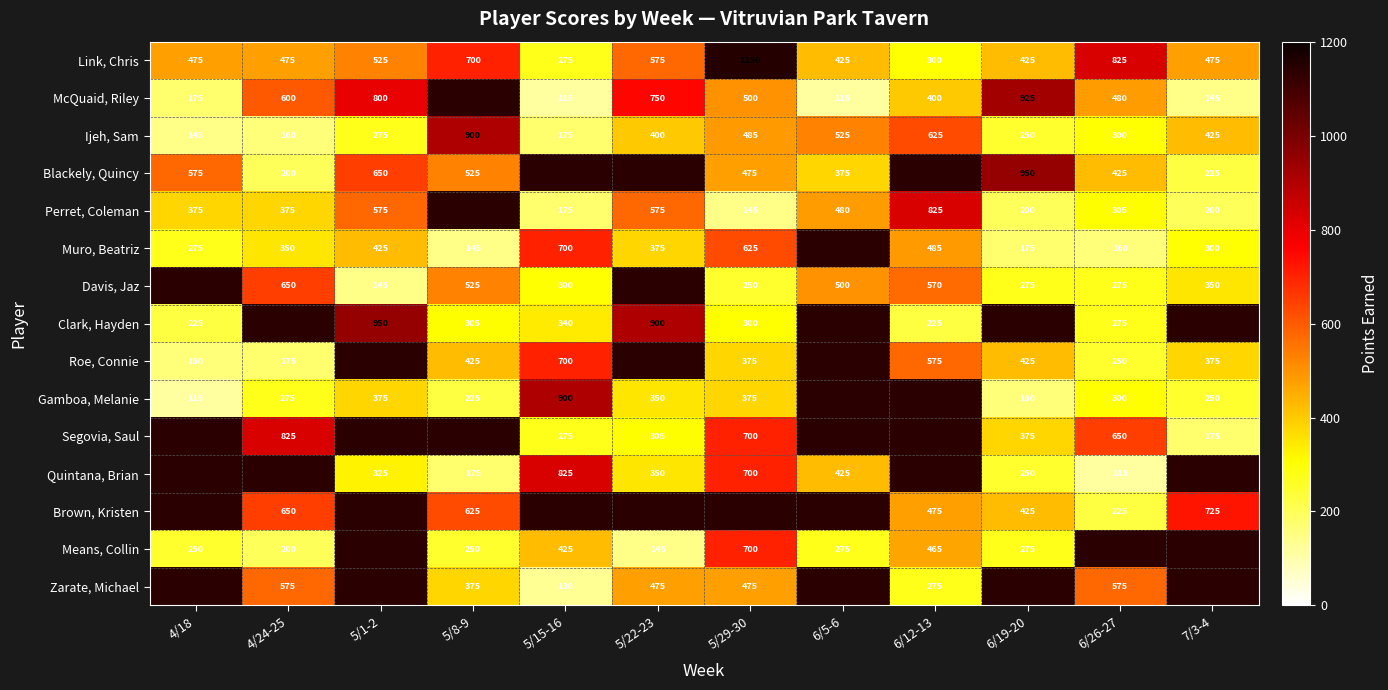

What is the greatest value displayed?

1150.0